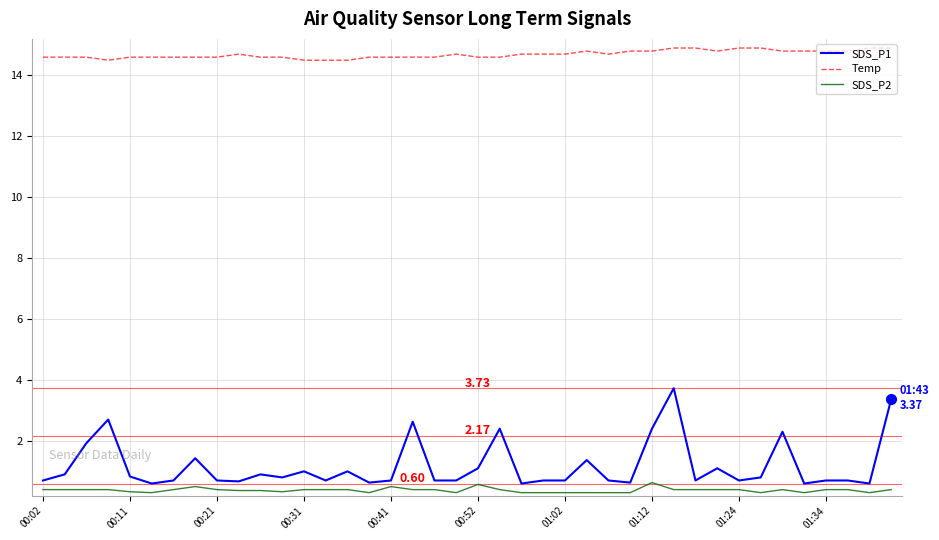

What is the difference between the maximum and minimum values in the Temp series?

0.4